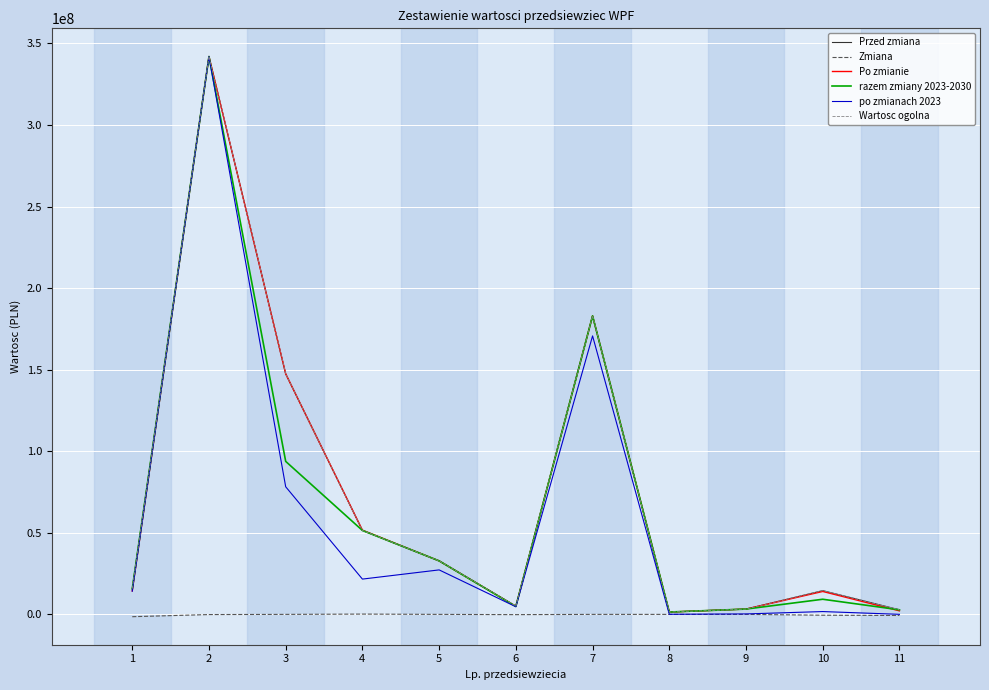

At which label is razem zmiany 2023-2030 closest to 171690060?

7